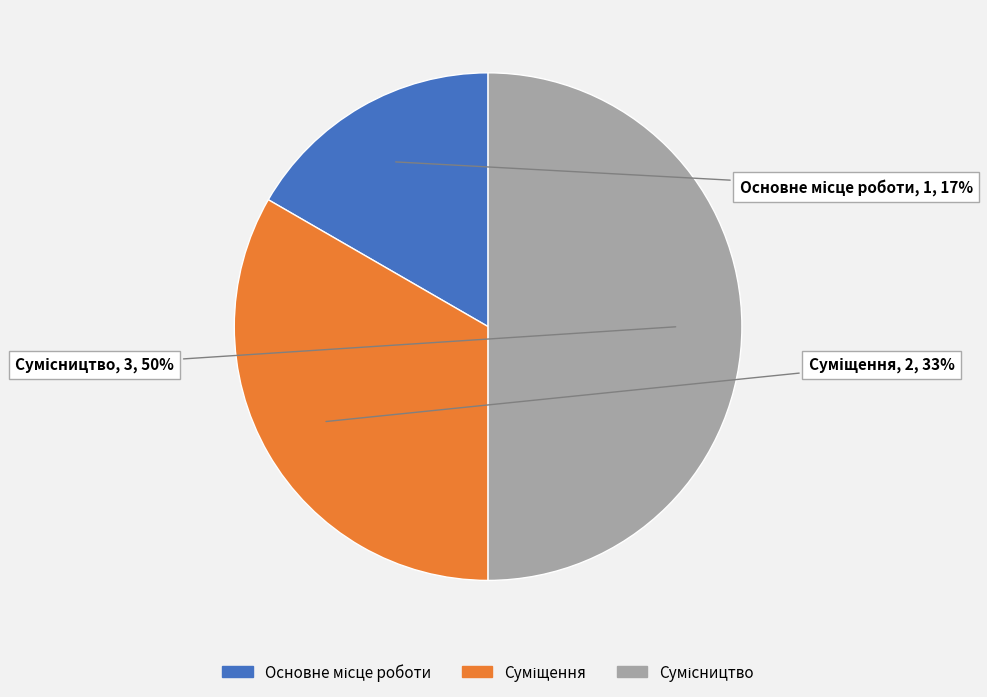

To the nearest percent, what is the difference between the largest and smallest slice percentages?

33%